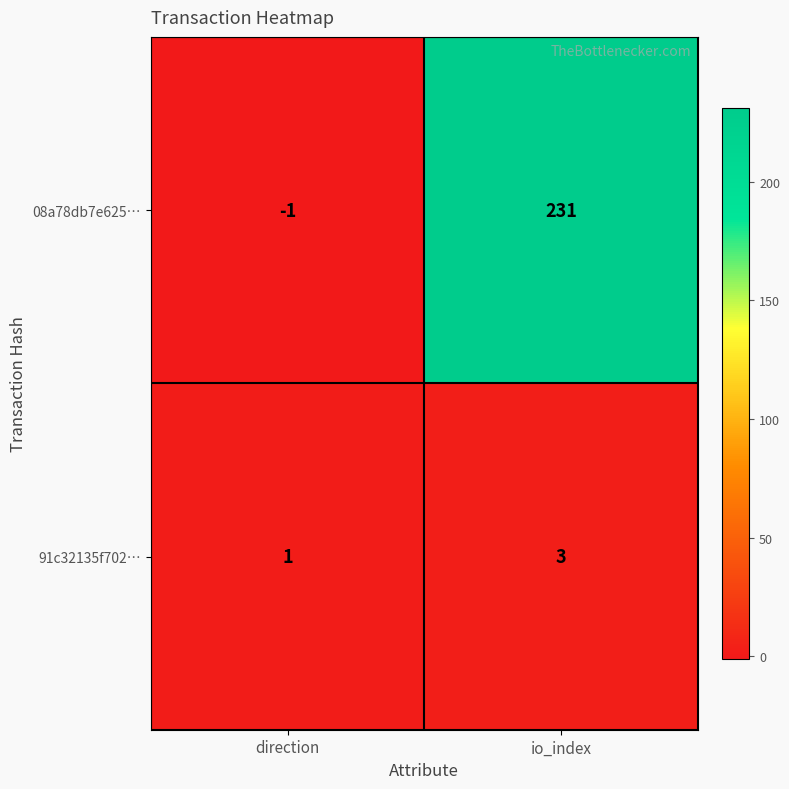

At how many categories does at least one series exceed 180?

1